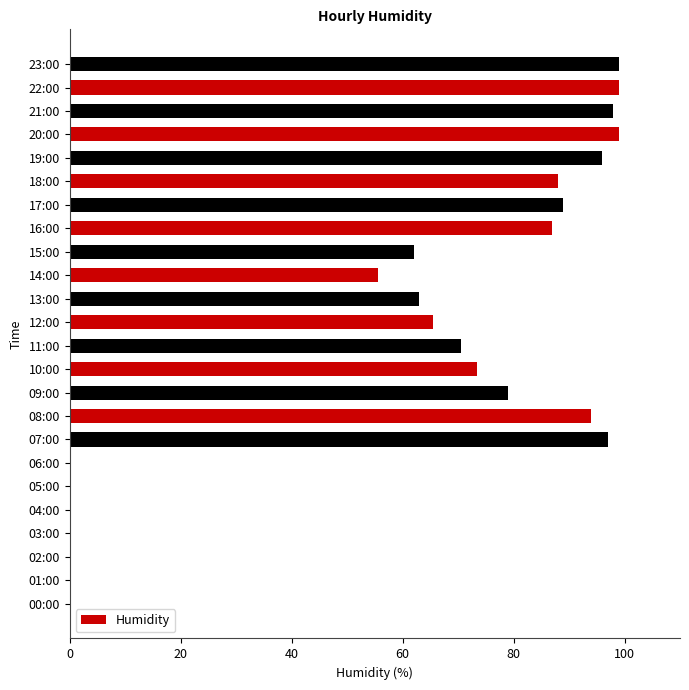

How many series are shown in this chart?

1